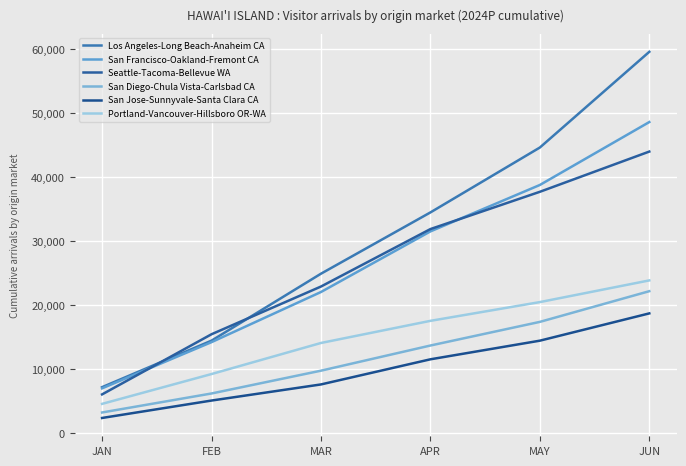

What are all the series names shown in the legend?

Los Angeles-Long Beach-Anaheim CA, San Francisco-Oakland-Fremont CA, Seattle-Tacoma-Bellevue WA, San Diego-Chula Vista-Carlsbad CA, San Jose-Sunnyvale-Santa Clara CA, Portland-Vancouver-Hillsboro OR-WA